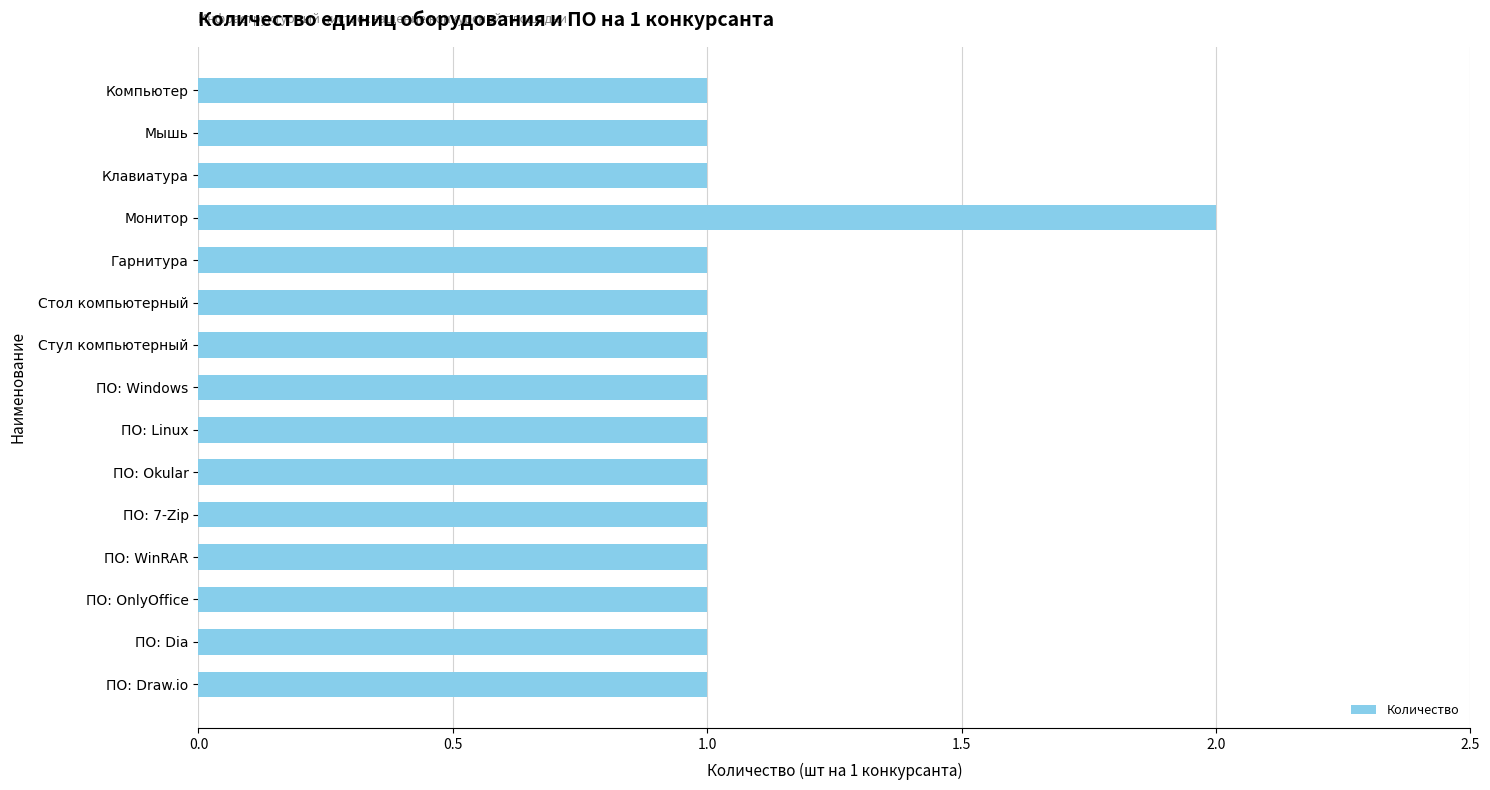

Approximately how many times larger is the value at Гарнитура compared to Компьютер?

1.0